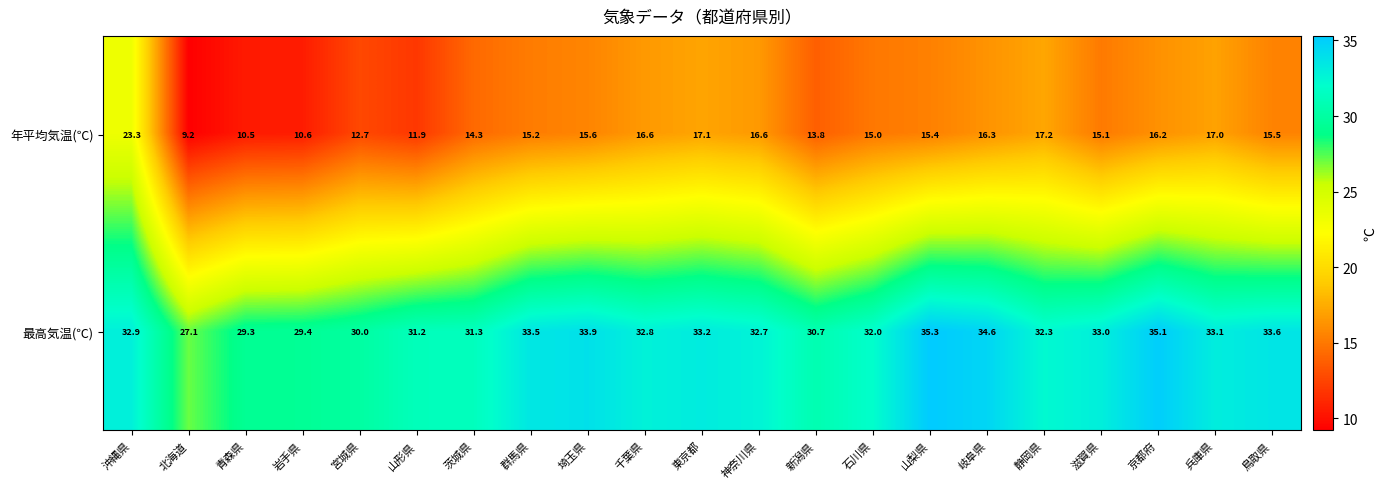

What is the difference between the highest and lowest values at 鳥取県?

18.1